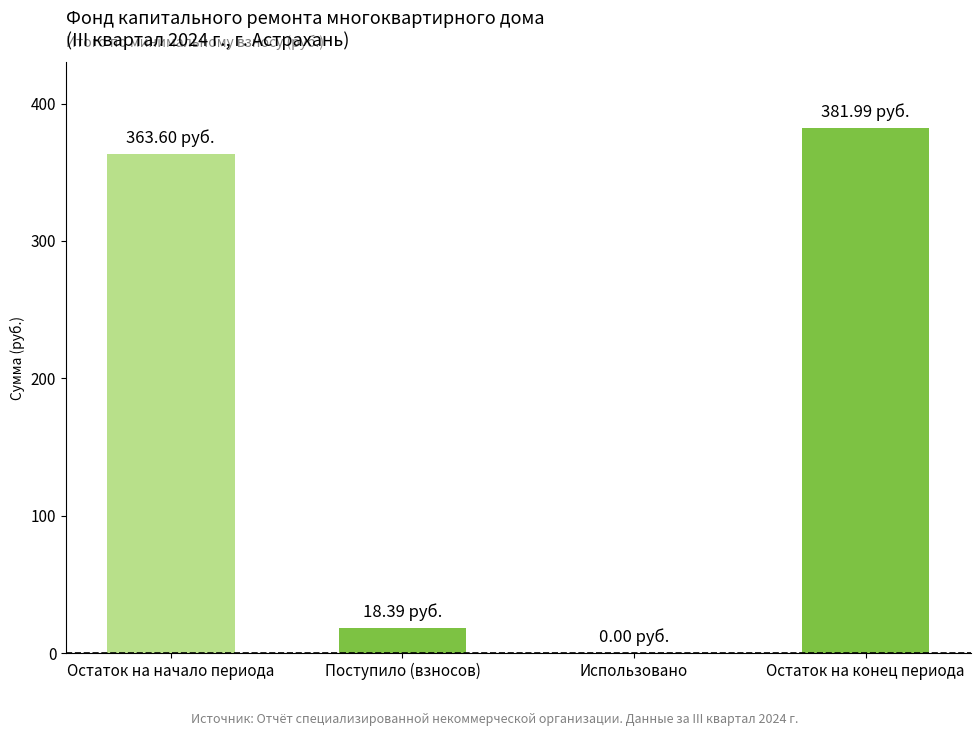

What is the ratio of the value at Остаток на конец периода to the value at Остаток на начало периода?

1.1